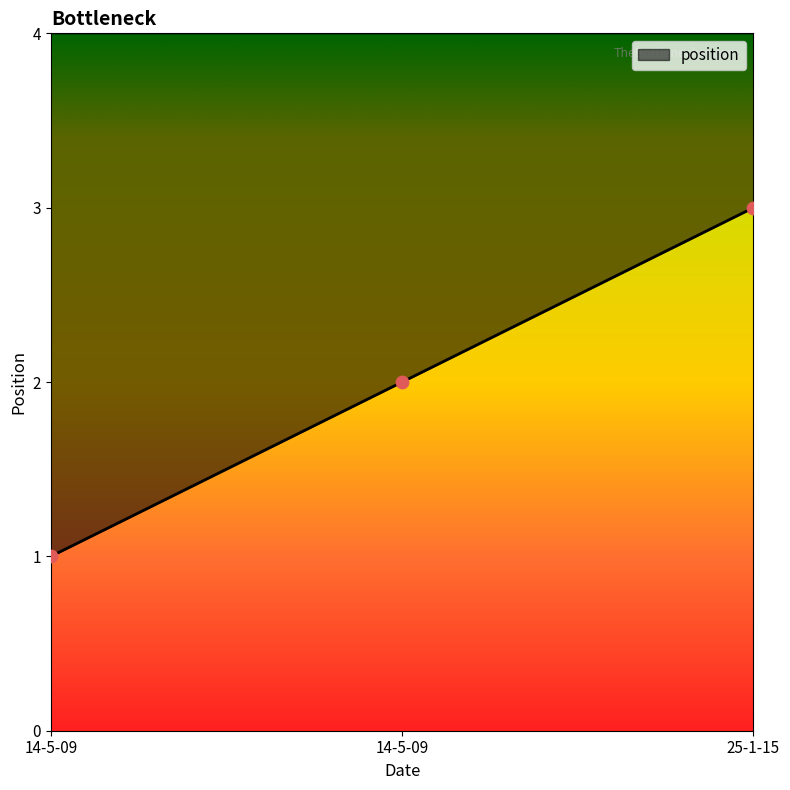

What is the change in value from 14-5-09 to 25-1-15?

+2